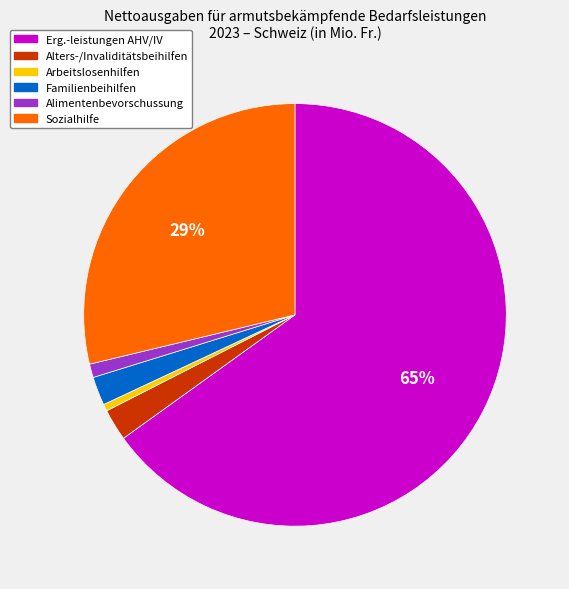

Which has a higher value, Familienbeihilfen or Sozialhilfe?

Sozialhilfe